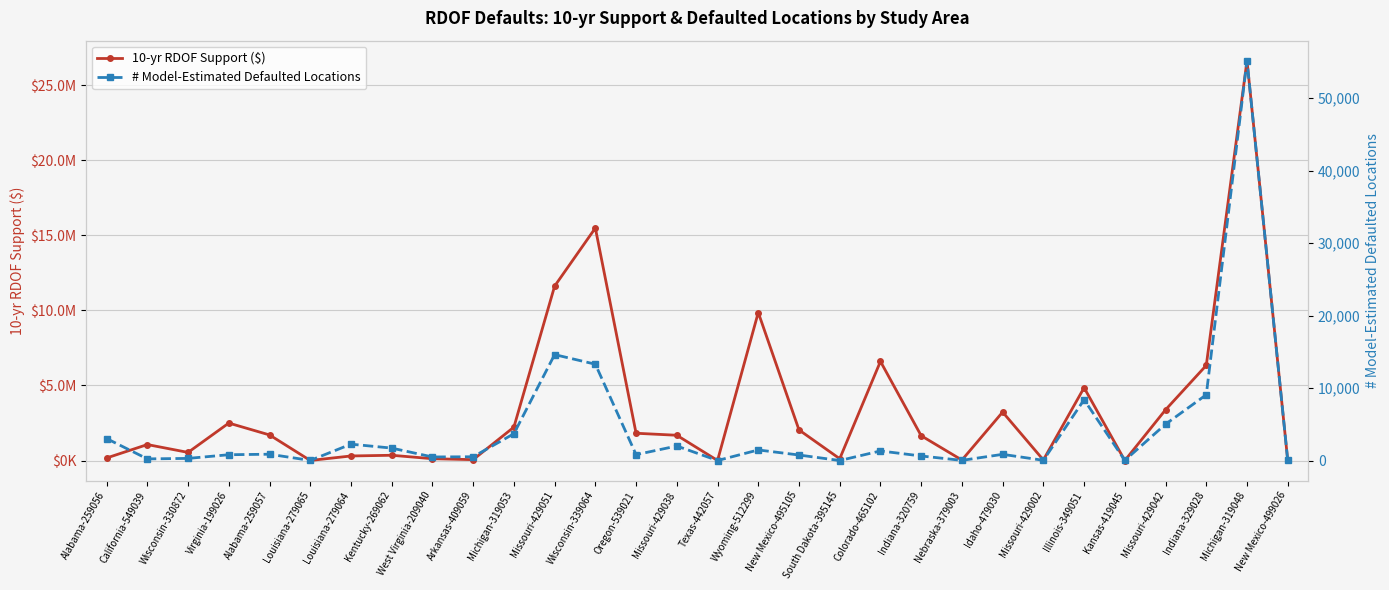

Between Indiana-320759 and Louisiana-279065, which is larger?

Indiana-320759